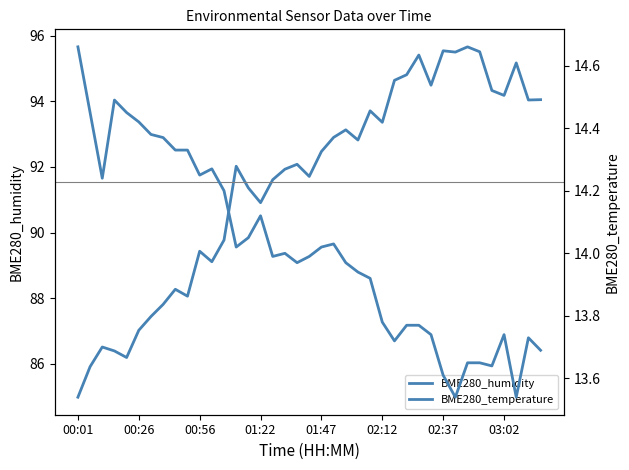

True or false: BME280_temperature has more than 1 points higher than both neighbors.

True